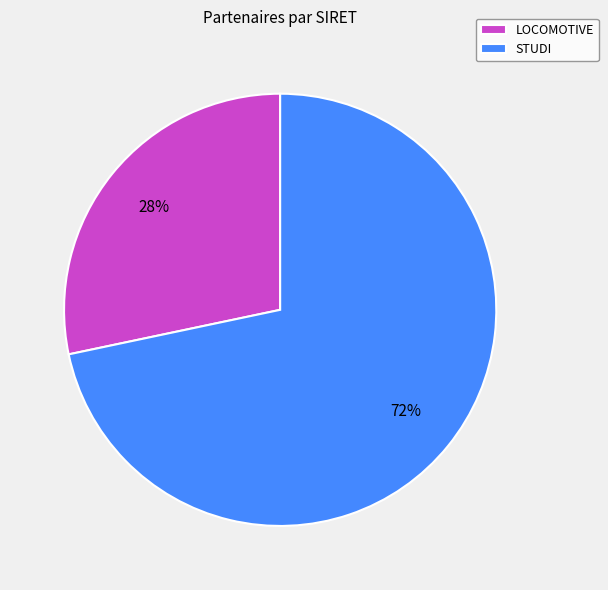

Is there a majority slice in this chart?

Yes